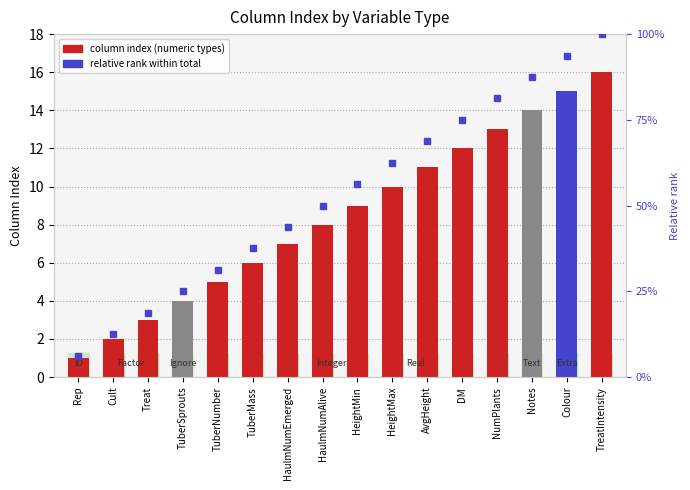

What is the sum of the values at AvgHeight and TuberSprouts?

15